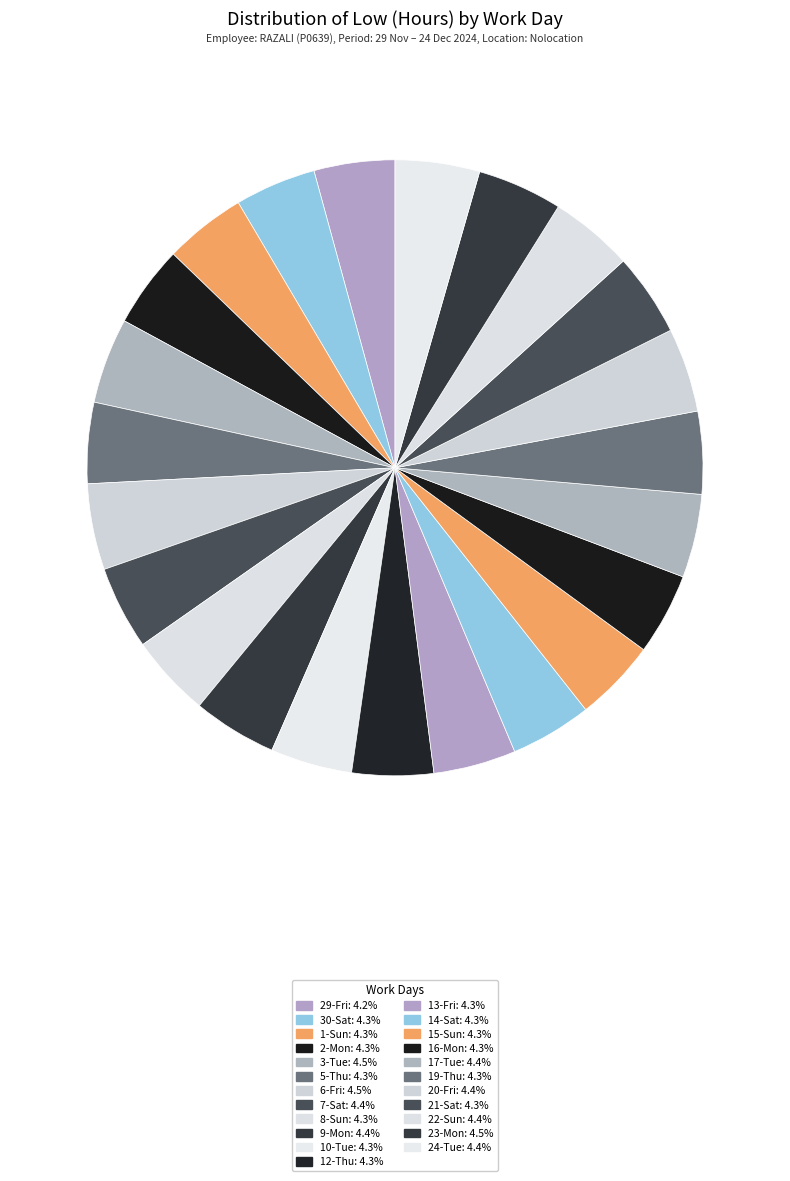

What is the total percentage of 24-Tue and 15-Sun?

8.7%